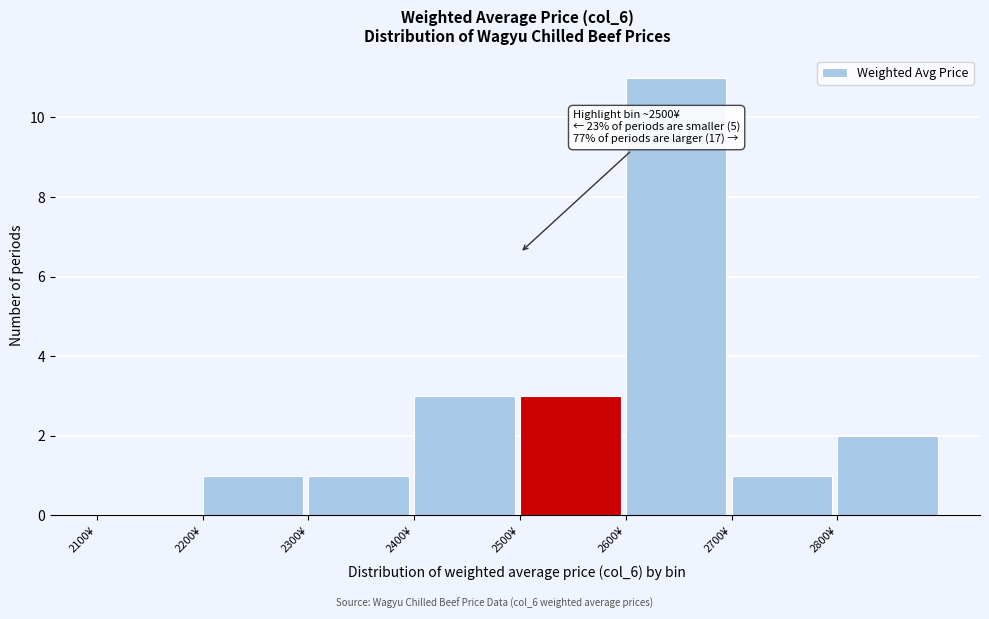

Over which range of the x-axis is the bar tallest?

2600 to 2700